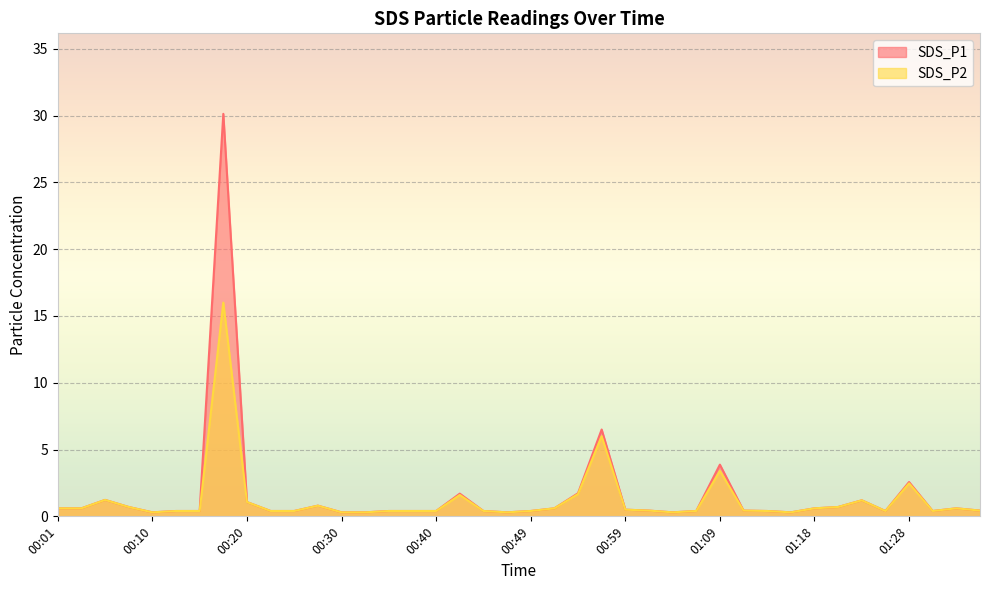

Rank the series by their average value, from highest to lowest.

SDS_P1, SDS_P2